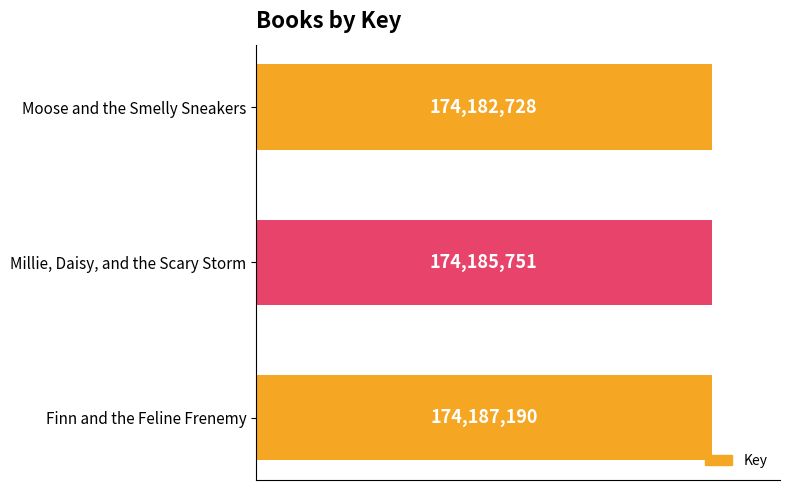

What is the average value?

174185223